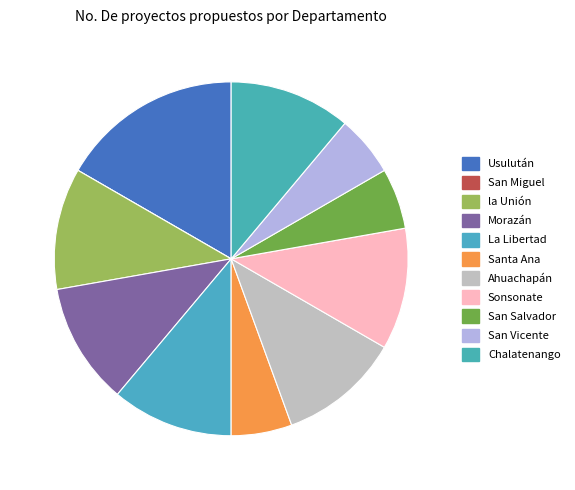

Is there any slice that represents more than half of the pie?

No